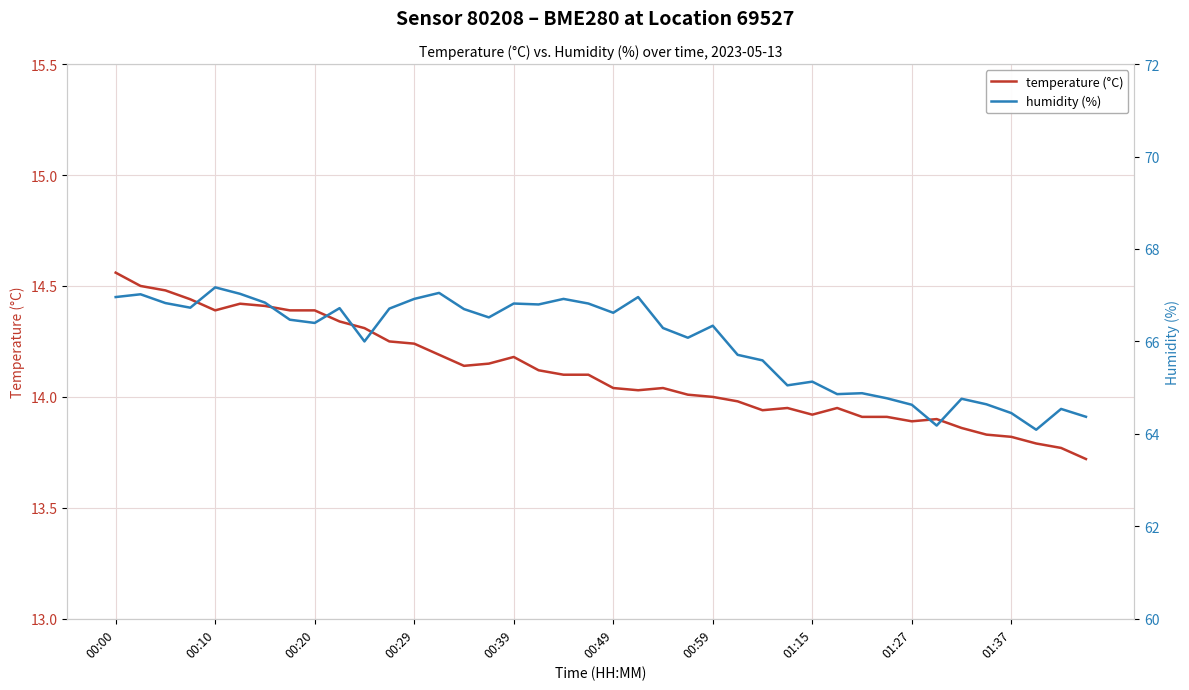

What is the lowest value of the temperature (°C) series?

13.7